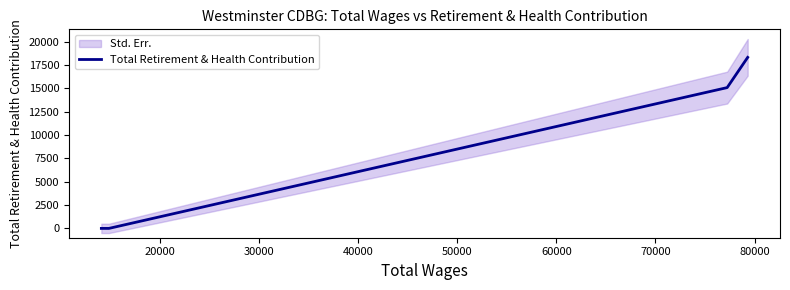

What is the maximum value for Total Retirement & Health Contribution?

18335